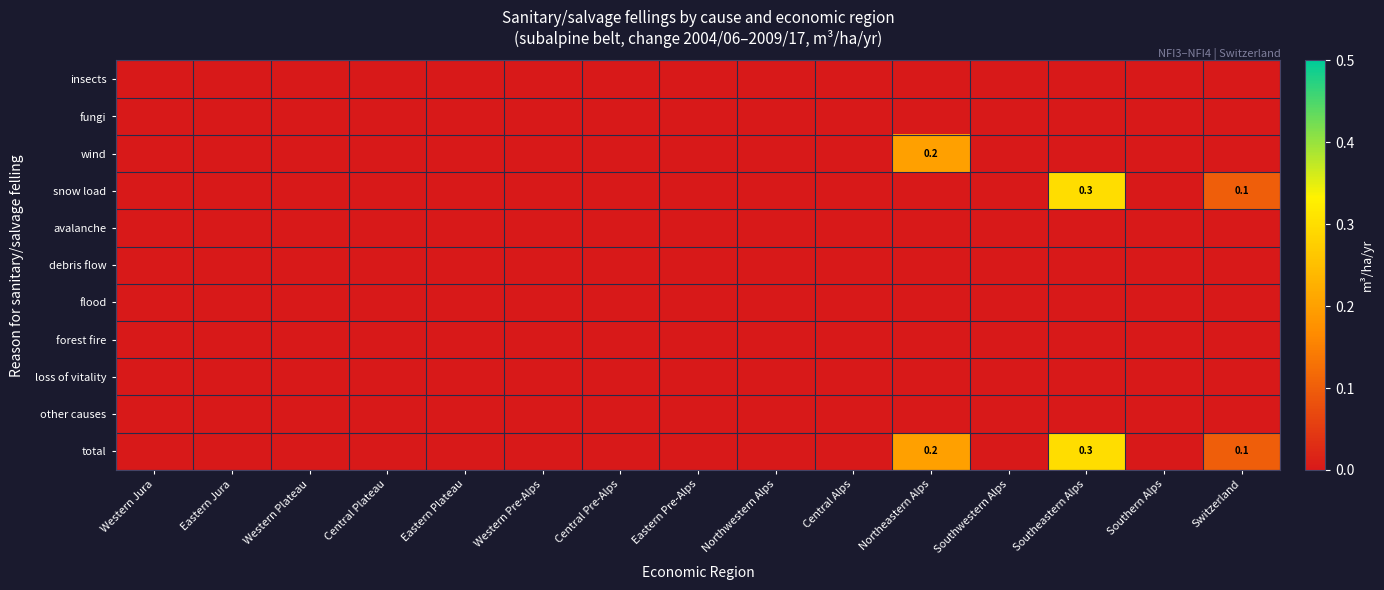

Rank the series by their maximum value, from highest to lowest.

snow load, total, wind, insects, fungi, avalanche, debris flow, flood, forest fire, loss of vitality, other causes